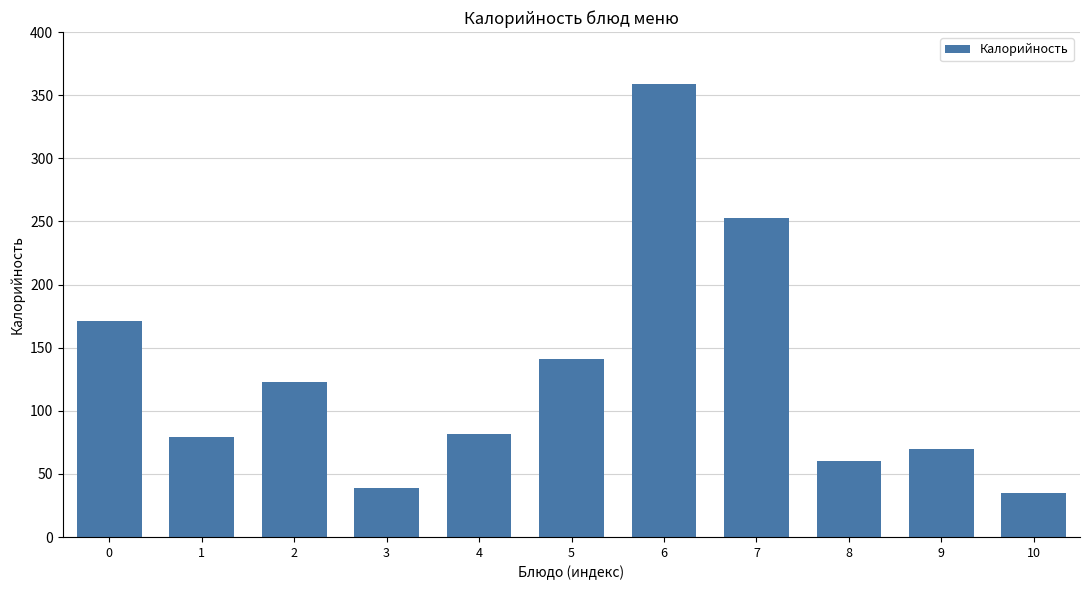

Reading left to right, extract all data points from this chart.

0=171	1=79	2=123	3=39	4=82	5=141	6=359	7=253	8=60	9=70	10=35